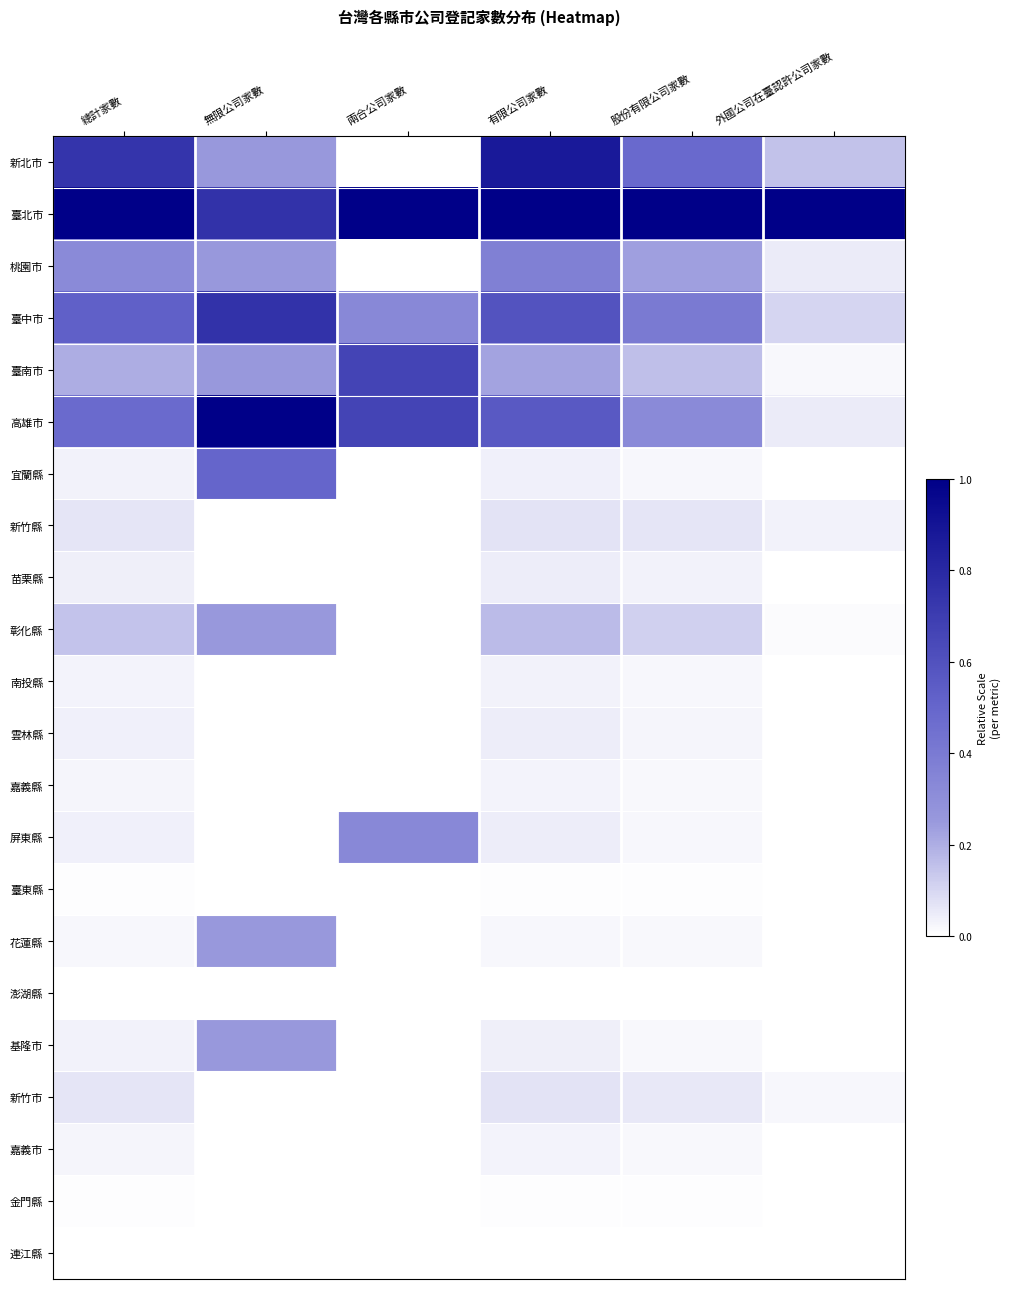

Reading left to right, list all the values displayed in this chart.

新北市: 總計家數=0.7	無限公司家數=0.2	兩合公司家數=0.0	有限公司家數=0.9	股份有限公司家數=0.5	外國公司在臺認許公司家數=0.1
臺北市: 總計家數=1.0	無限公司家數=0.8	兩合公司家數=1.0	有限公司家數=1.0	股份有限公司家數=1.0	外國公司在臺認許公司家數=1.0
桃園市: 總計家數=0.3	無限公司家數=0.2	兩合公司家數=0.0	有限公司家數=0.4	股份有限公司家數=0.2	外國公司在臺認許公司家數=0.0
臺中市: 總計家數=0.5	無限公司家數=0.8	兩合公司家數=0.3	有限公司家數=0.6	股份有限公司家數=0.4	外國公司在臺認許公司家數=0.1
臺南市: 總計家數=0.2	無限公司家數=0.2	兩合公司家數=0.7	有限公司家數=0.2	股份有限公司家數=0.2	外國公司在臺認許公司家數=0.0
高雄市: 總計家數=0.5	無限公司家數=1.0	兩合公司家數=0.7	有限公司家數=0.6	股份有限公司家數=0.3	外國公司在臺認許公司家數=0.0
宜蘭縣: 總計家數=0.0	無限公司家數=0.5	兩合公司家數=0.0	有限公司家數=0.0	股份有限公司家數=0.0	外國公司在臺認許公司家數=0.0
新竹縣: 總計家數=0.1	無限公司家數=0.0	兩合公司家數=0.0	有限公司家數=0.1	股份有限公司家數=0.1	外國公司在臺認許公司家數=0.0
苗栗縣: 總計家數=0.0	無限公司家數=0.0	兩合公司家數=0.0	有限公司家數=0.0	股份有限公司家數=0.0	外國公司在臺認許公司家數=0.0
彰化縣: 總計家數=0.1	無限公司家數=0.2	兩合公司家數=0.0	有限公司家數=0.2	股份有限公司家數=0.1	外國公司在臺認許公司家數=0.0
南投縣: 總計家數=0.0	無限公司家數=0.0	兩合公司家數=0.0	有限公司家數=0.0	股份有限公司家數=0.0	外國公司在臺認許公司家數=0.0
雲林縣: 總計家數=0.0	無限公司家數=0.0	兩合公司家數=0.0	有限公司家數=0.0	股份有限公司家數=0.0	外國公司在臺認許公司家數=0.0
嘉義縣: 總計家數=0.0	無限公司家數=0.0	兩合公司家數=0.0	有限公司家數=0.0	股份有限公司家數=0.0	外國公司在臺認許公司家數=0.0
屏東縣: 總計家數=0.0	無限公司家數=0.0	兩合公司家數=0.3	有限公司家數=0.0	股份有限公司家數=0.0	外國公司在臺認許公司家數=0.0
臺東縣: 總計家數=0.0	無限公司家數=0.0	兩合公司家數=0.0	有限公司家數=0.0	股份有限公司家數=0.0	外國公司在臺認許公司家數=0.0
花蓮縣: 總計家數=0.0	無限公司家數=0.2	兩合公司家數=0.0	有限公司家數=0.0	股份有限公司家數=0.0	外國公司在臺認許公司家數=0.0
澎湖縣: 總計家數=0.0	無限公司家數=0.0	兩合公司家數=0.0	有限公司家數=0.0	股份有限公司家數=0.0	外國公司在臺認許公司家數=0.0
基隆市: 總計家數=0.0	無限公司家數=0.2	兩合公司家數=0.0	有限公司家數=0.0	股份有限公司家數=0.0	外國公司在臺認許公司家數=0.0
新竹市: 總計家數=0.1	無限公司家數=0.0	兩合公司家數=0.0	有限公司家數=0.1	股份有限公司家數=0.1	外國公司在臺認許公司家數=0.0
嘉義市: 總計家數=0.0	無限公司家數=0.0	兩合公司家數=0.0	有限公司家數=0.0	股份有限公司家數=0.0	外國公司在臺認許公司家數=0.0
金門縣: 總計家數=0.0	無限公司家數=0.0	兩合公司家數=0.0	有限公司家數=0.0	股份有限公司家數=0.0	外國公司在臺認許公司家數=0.0
連江縣: 總計家數=0.0	無限公司家數=0.0	兩合公司家數=0.0	有限公司家數=0.0	股份有限公司家數=0.0	外國公司在臺認許公司家數=0.0